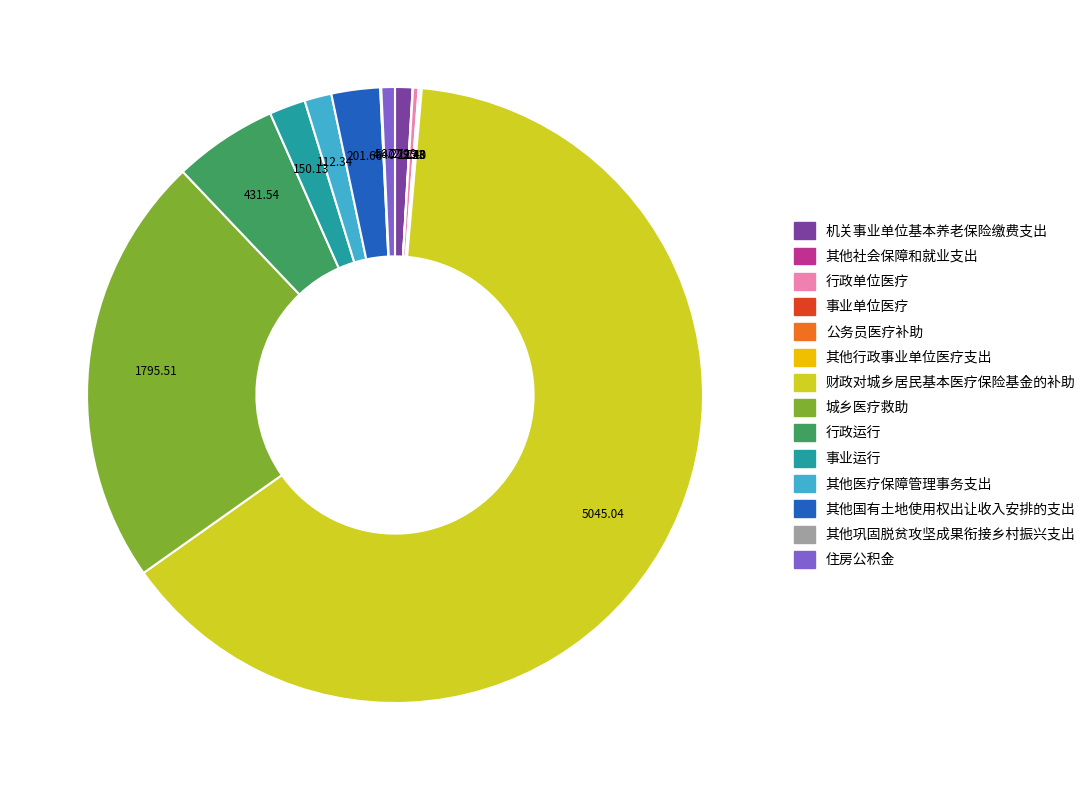

Is it true that 财政对城乡居民基本医疗保险基金的补助 is 49% of the pie?

False